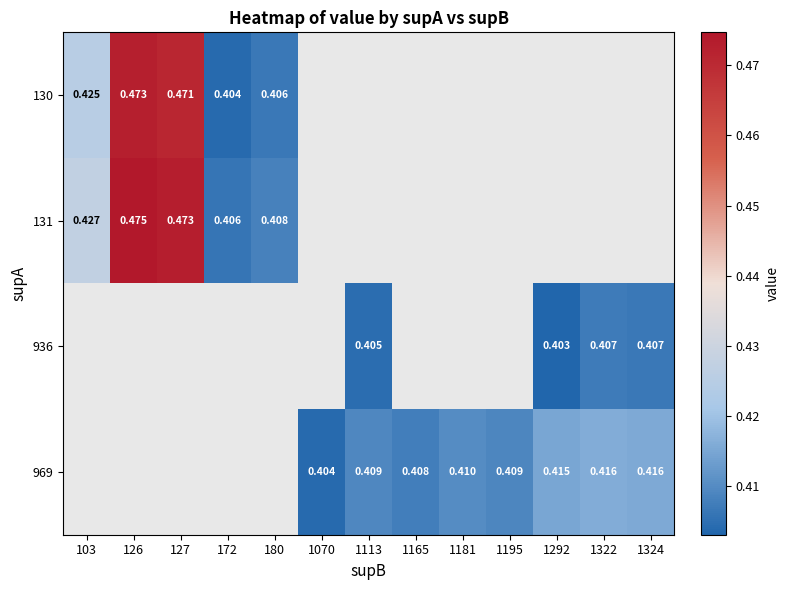

The 936 series shows 0.1 at 1113. True or false?

False